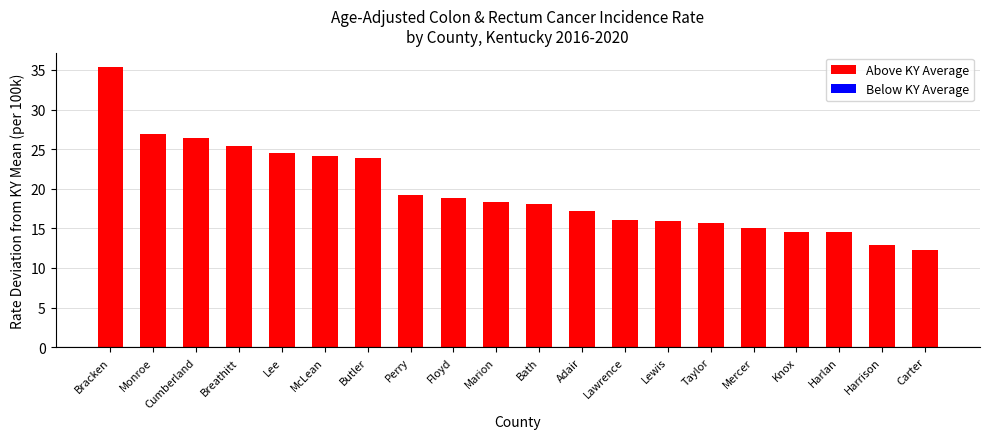

Approximately how many times larger is the value at Perry compared to Taylor?

1.2